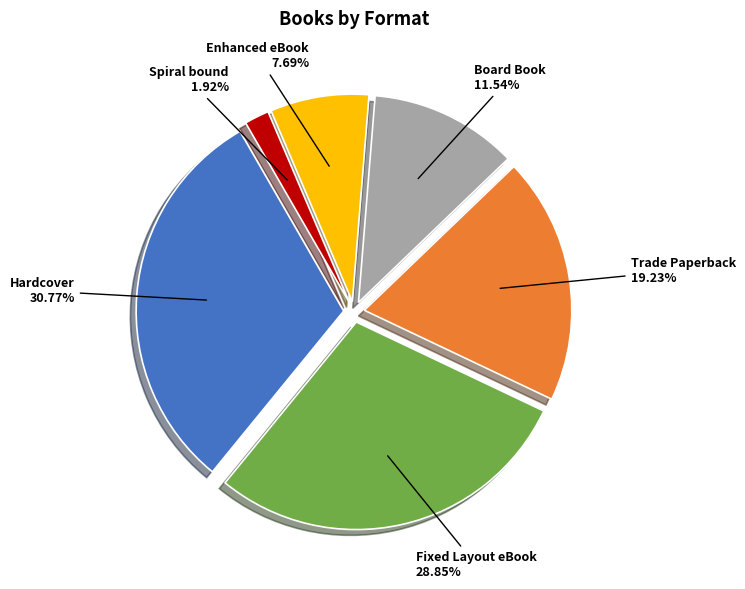

Combined, do Board Book and Trade Paperback account for over 50%?

No